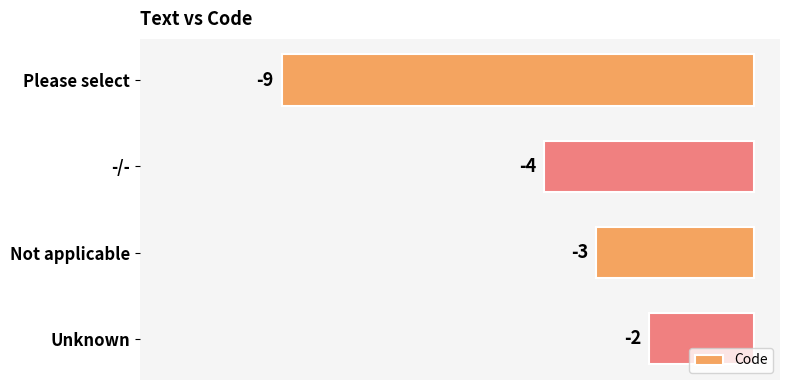

The chart shows a value of -2 at Unknown. True or false?

True